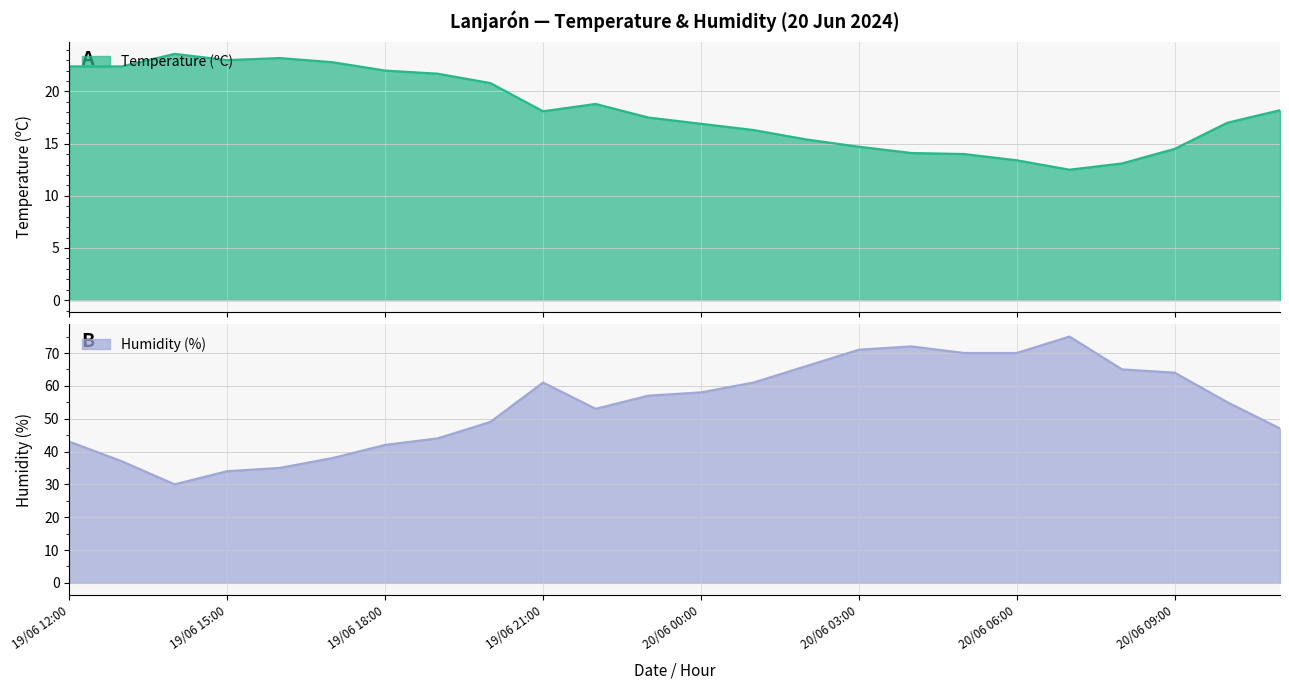

List the series in order of their overall mean, highest first.

Humidity (%), Temperature (ºC)